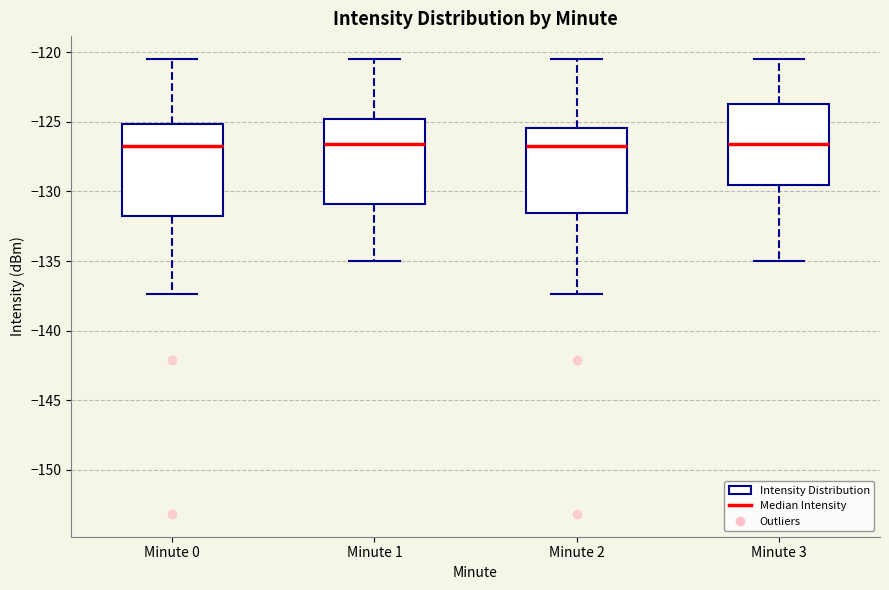

Reading left to right, transcribe this box plot: for each box, give where its median line is, the range the box spans, and where its two whiskers end, as read against the y-axis. The values are not printed on the chart, so give them approximately, as read against the axis.

Minute 0: median -126.5, box -132.0 to -125.0, whiskers -137.5 to -120.5
Minute 1: median -126.5, box -131.0 to -125.0, whiskers -135.0 to -120.5
Minute 2: median -126.5, box -131.5 to -125.5, whiskers -137.5 to -120.5
Minute 3: median -126.5, box -129.5 to -123.5, whiskers -135.0 to -120.5